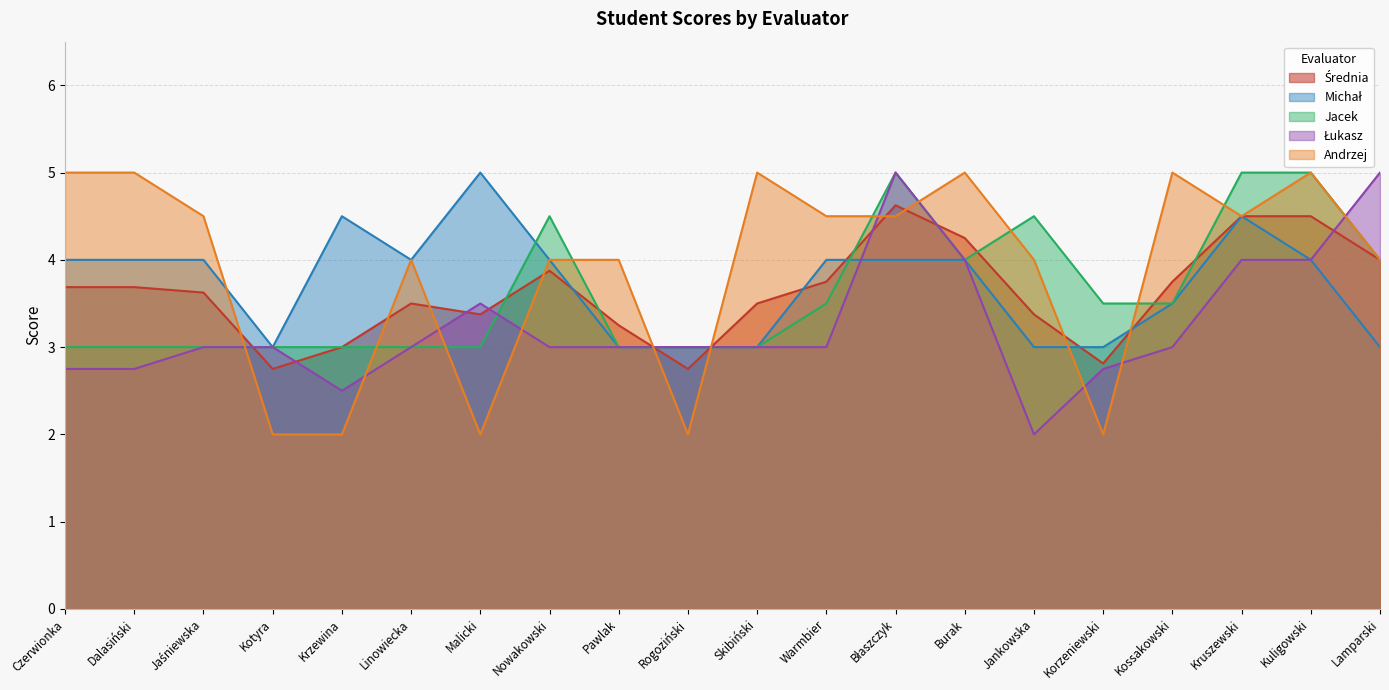

True or false: Jacek and Średnia cross at least once.

True